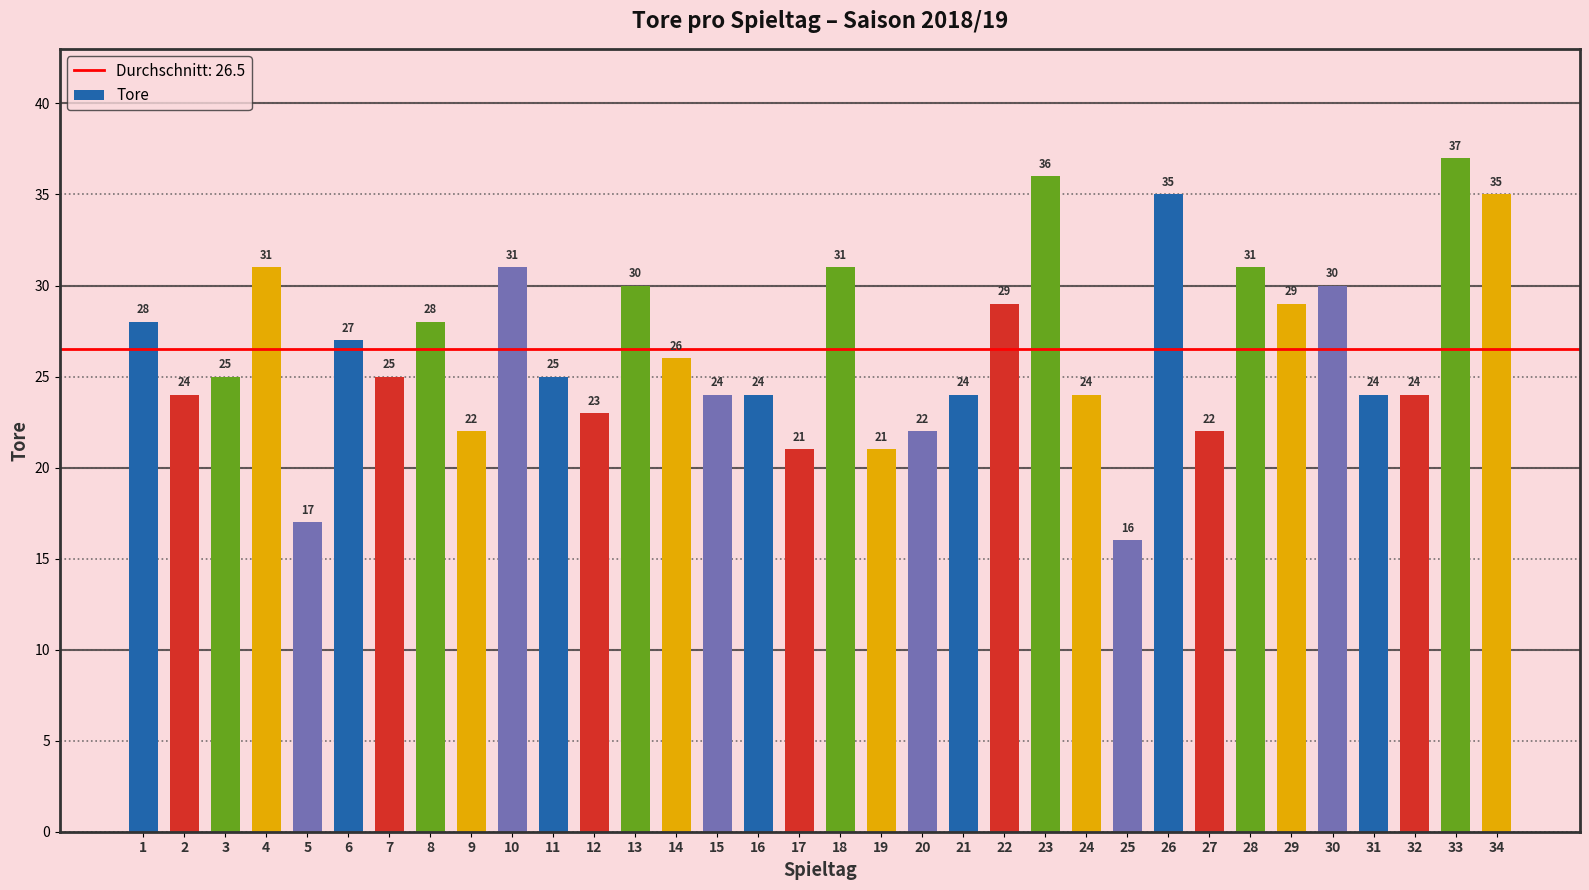

Which label corresponds to the smallest value in the chart?

25